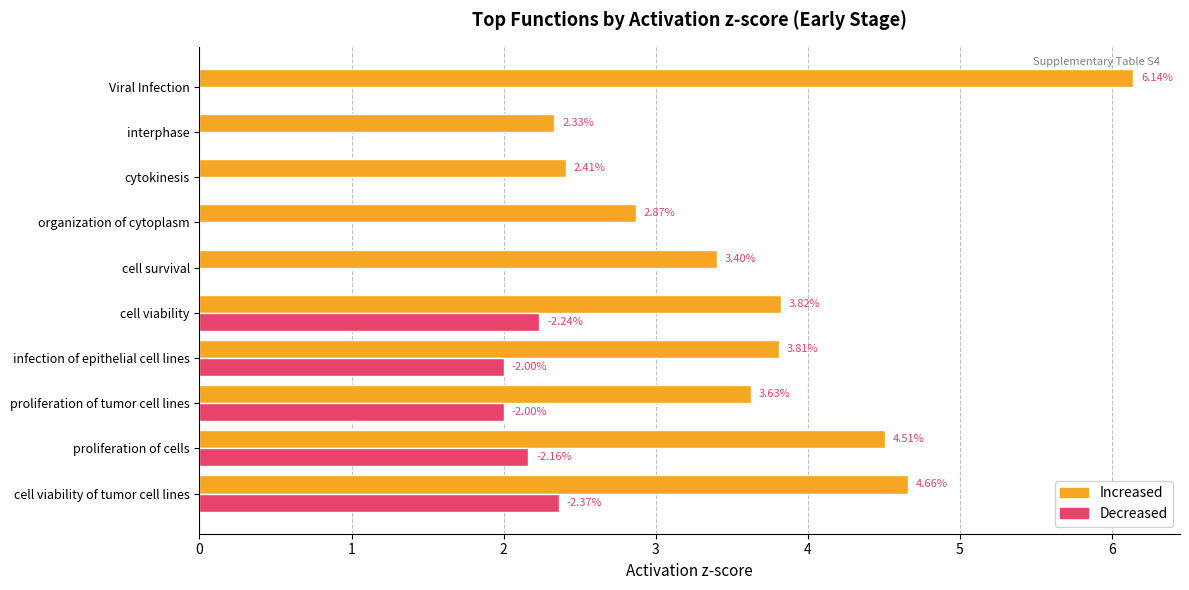

At which category is the sum across all series the highest?

cell viability of tumor cell lines